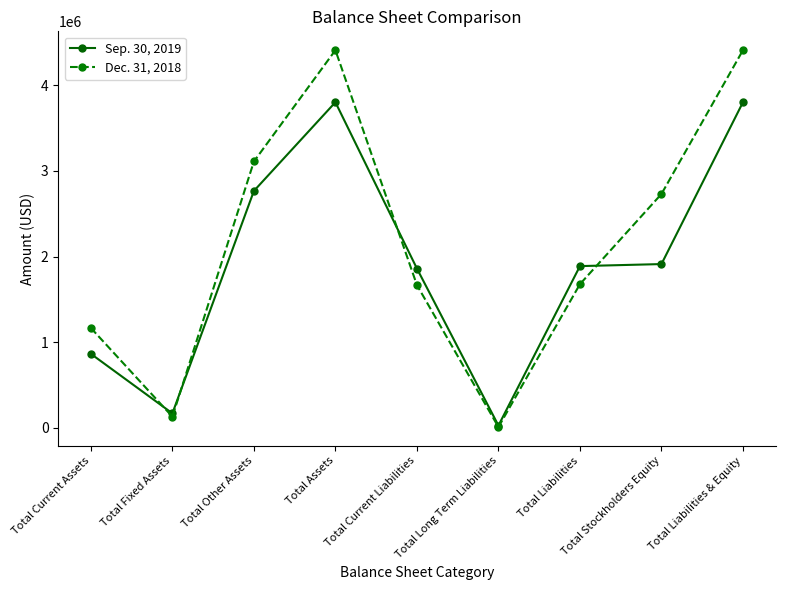

True or false: Dec. 31, 2018 and Sep. 30, 2019 cross at least once.

True